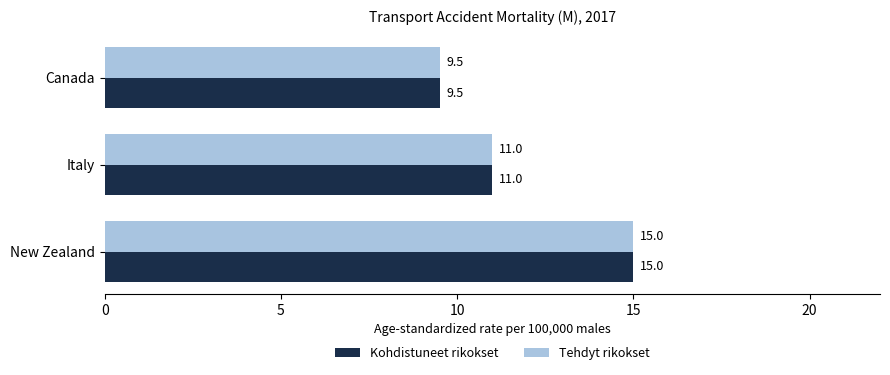

Which category has the highest value in the Kohdistuneet rikokset series?

New Zealand